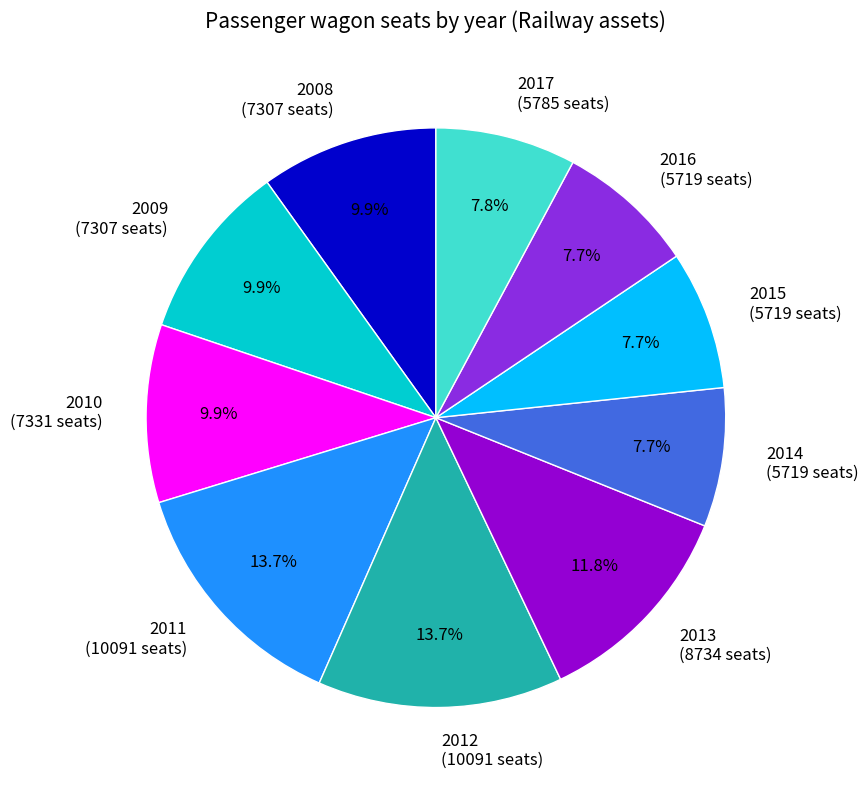

Is there any slice that represents more than half of the pie?

No